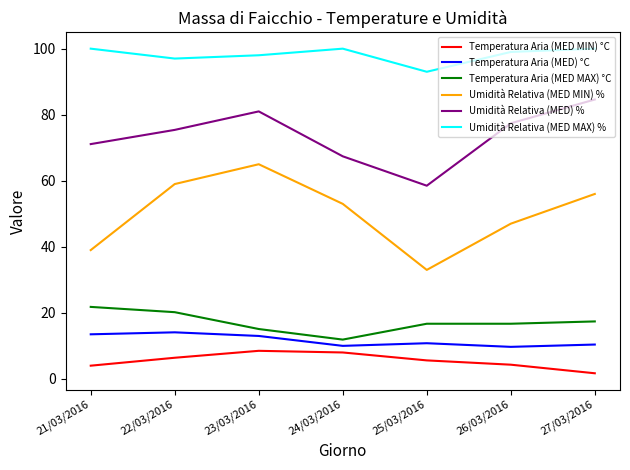

Which series has the largest total across all categories?

Umidità Relativa (MED MAX) %